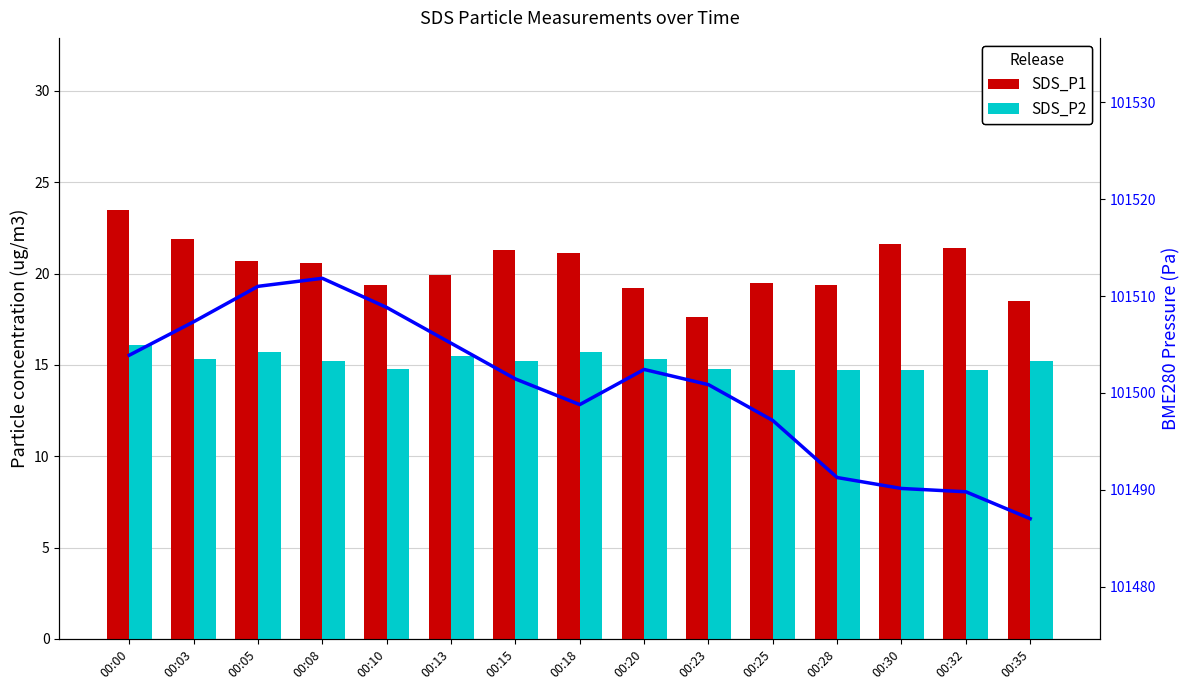

How many SDS_P2 values are between 14 and 15?

6